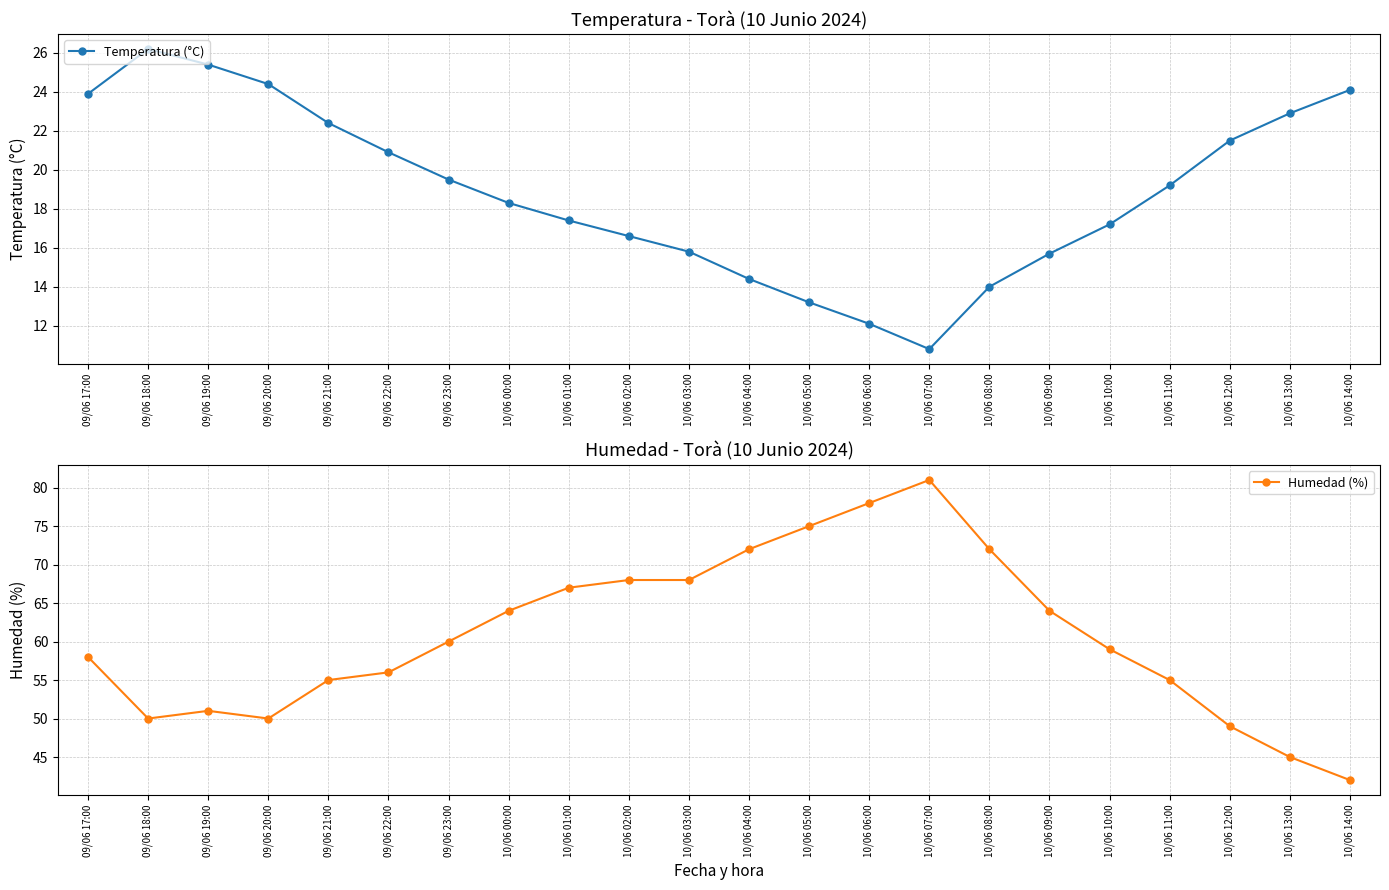

How many data points in Humedad (%) are less than 60?

11